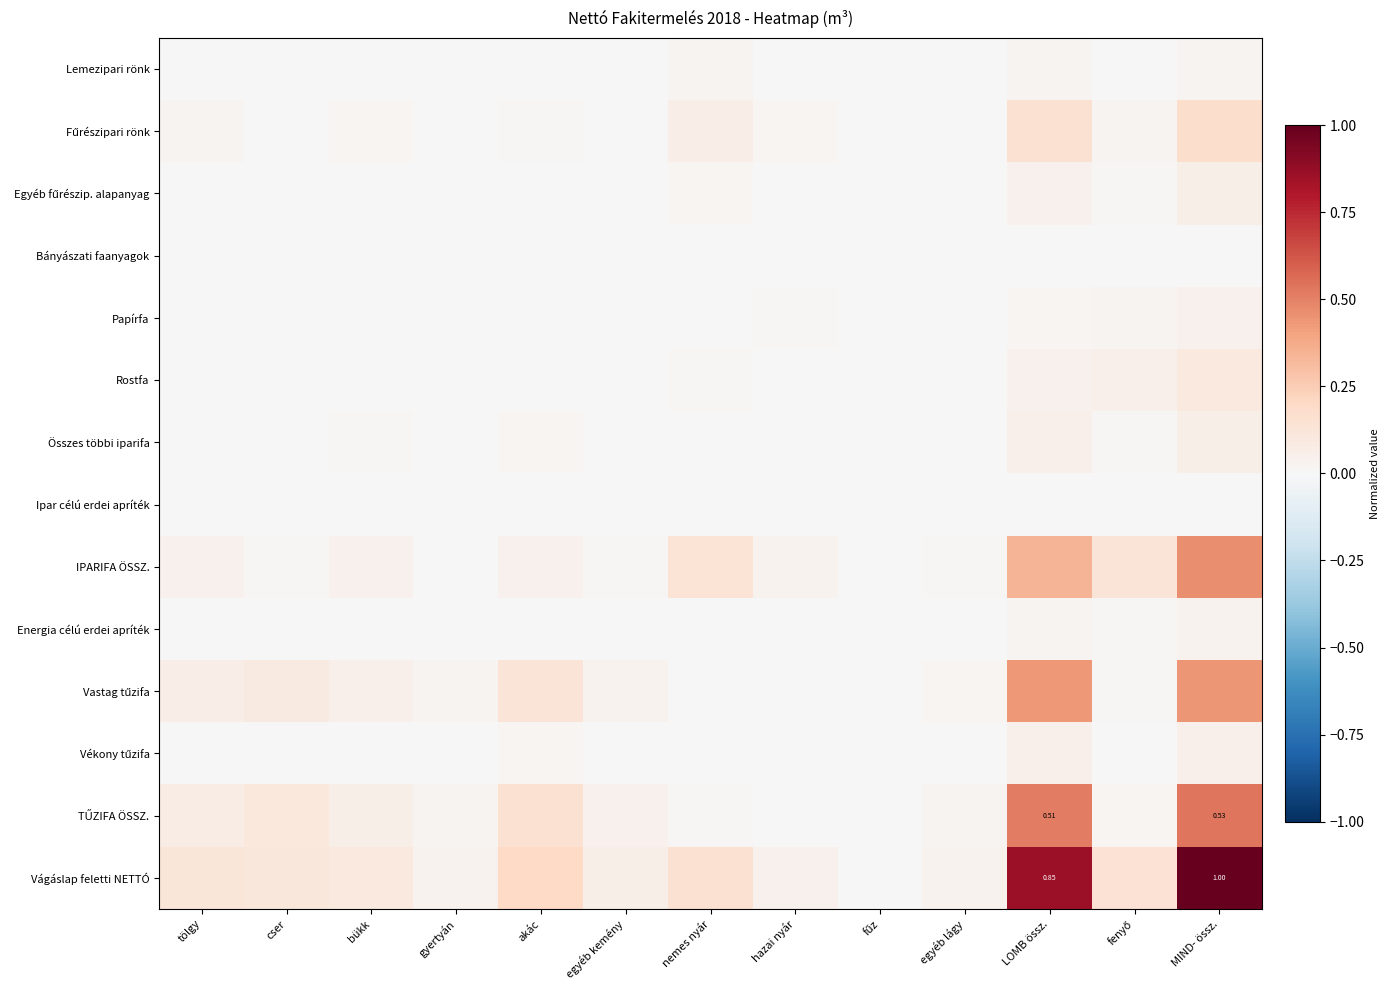

The Lemezipari rönk series shows 0.0 at LOMB össz.. True or false?

True